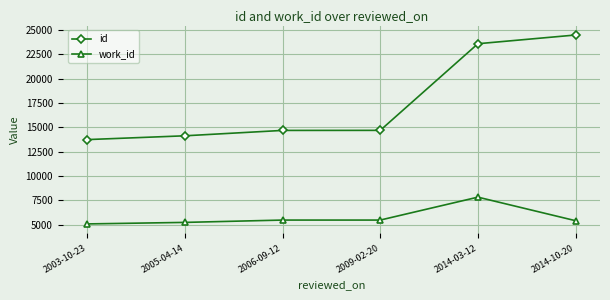

What is the average value of the id series?

17548